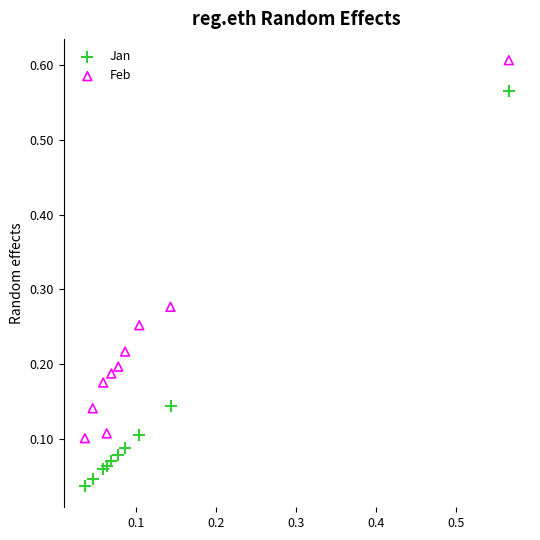

Which series has the widest spread of Y values?

Jan